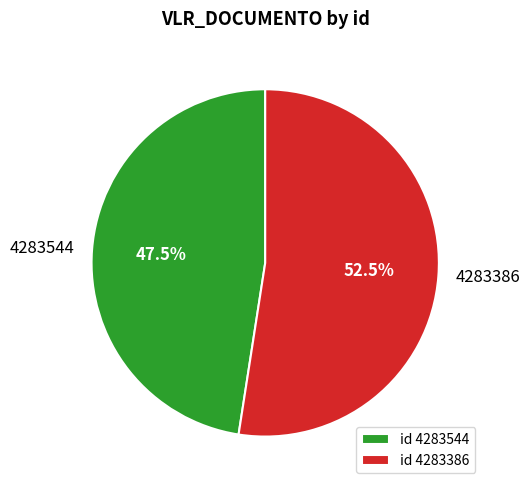

Count the number of slices in the pie.

2